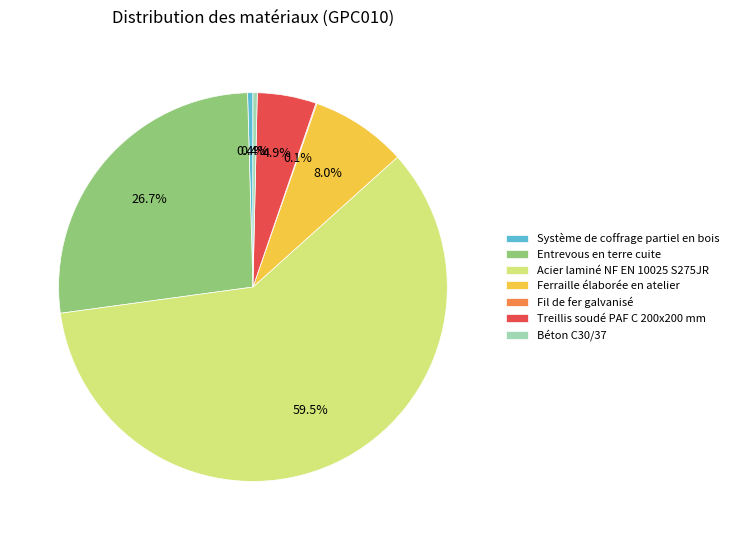

True or false: Béton C30/37 accounts for 0% of the total.

True